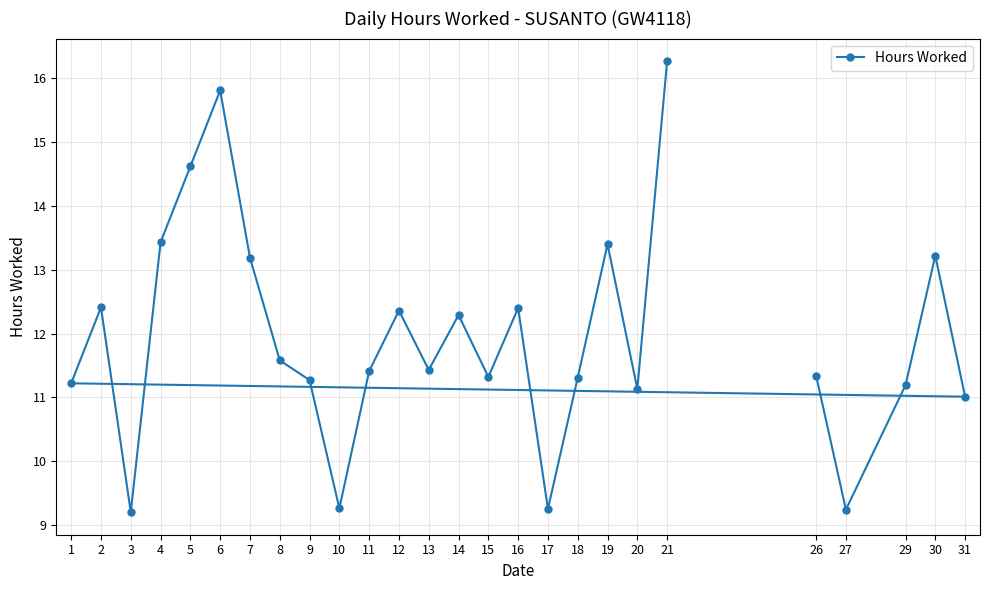

The value at 6 is 6.7. True or false?

False